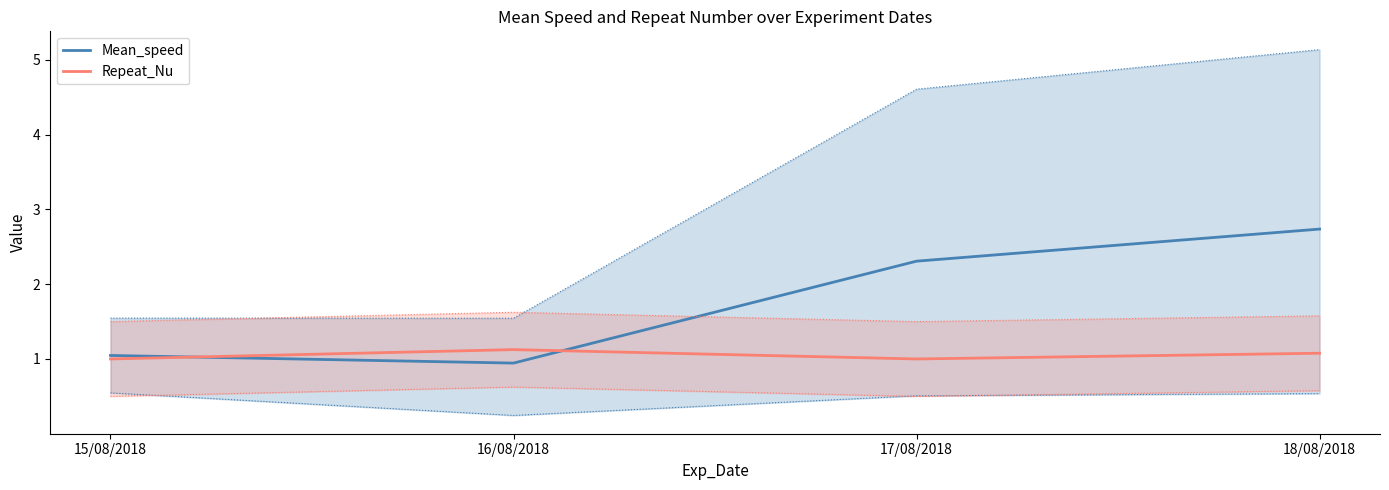

Where is Repeat_Nu nearest to the value 1?

15/08/2018